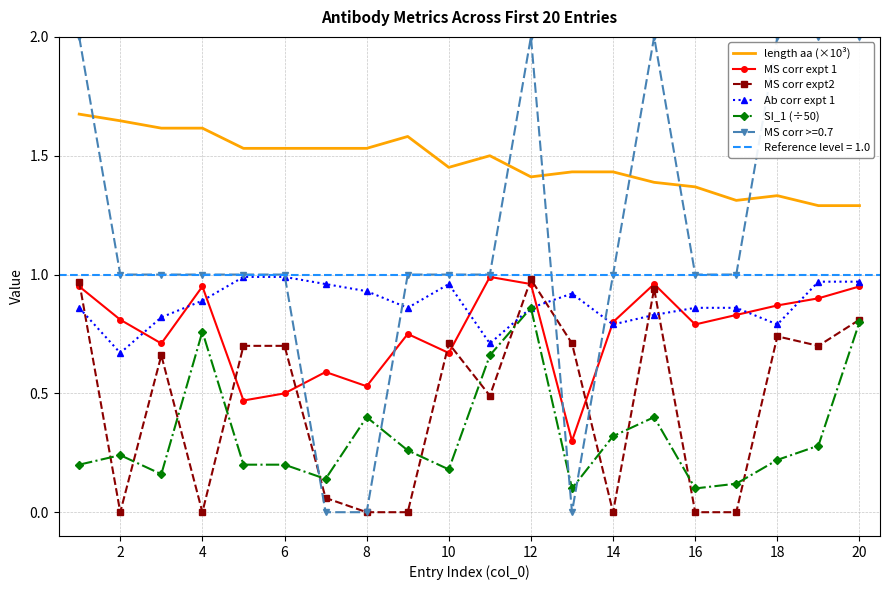

How many categories are shown in the chart?

20